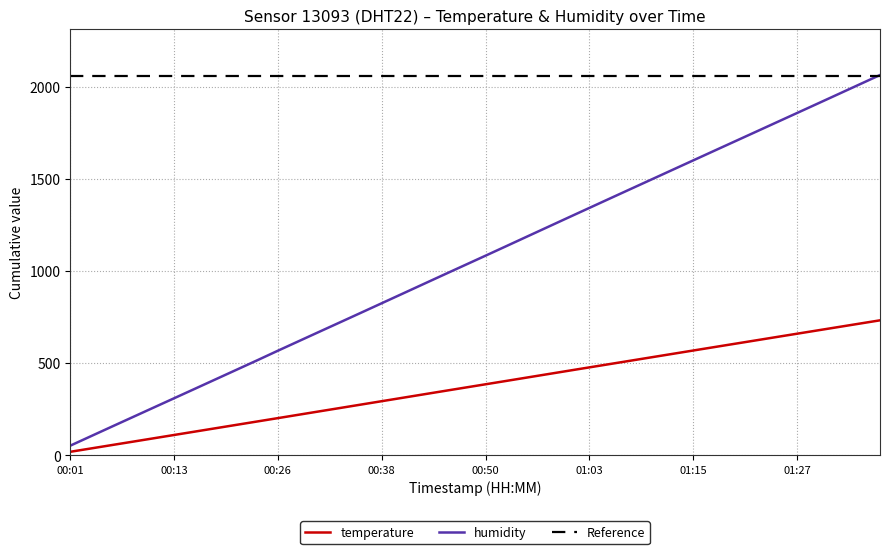

What is the maximum value shown in the chart?

2063.8